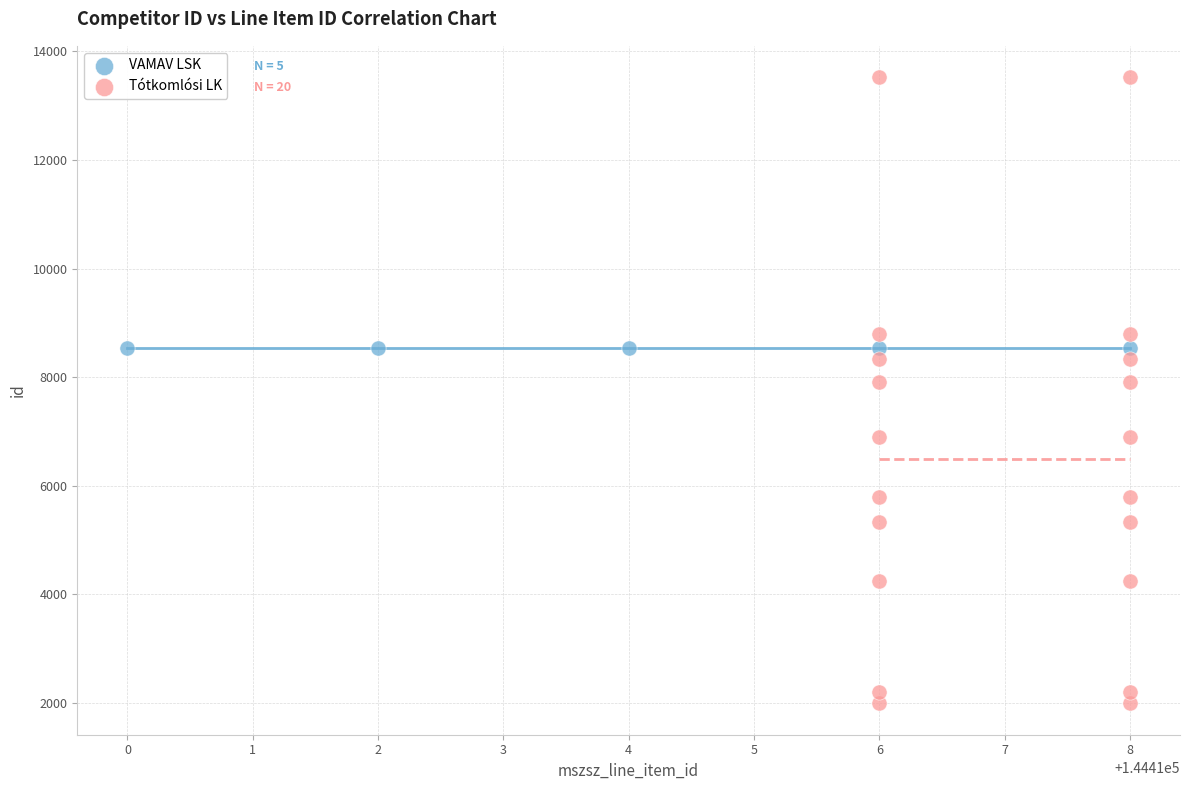

Which series reaches the maximum Y coordinate?

Tótkomlósi LK